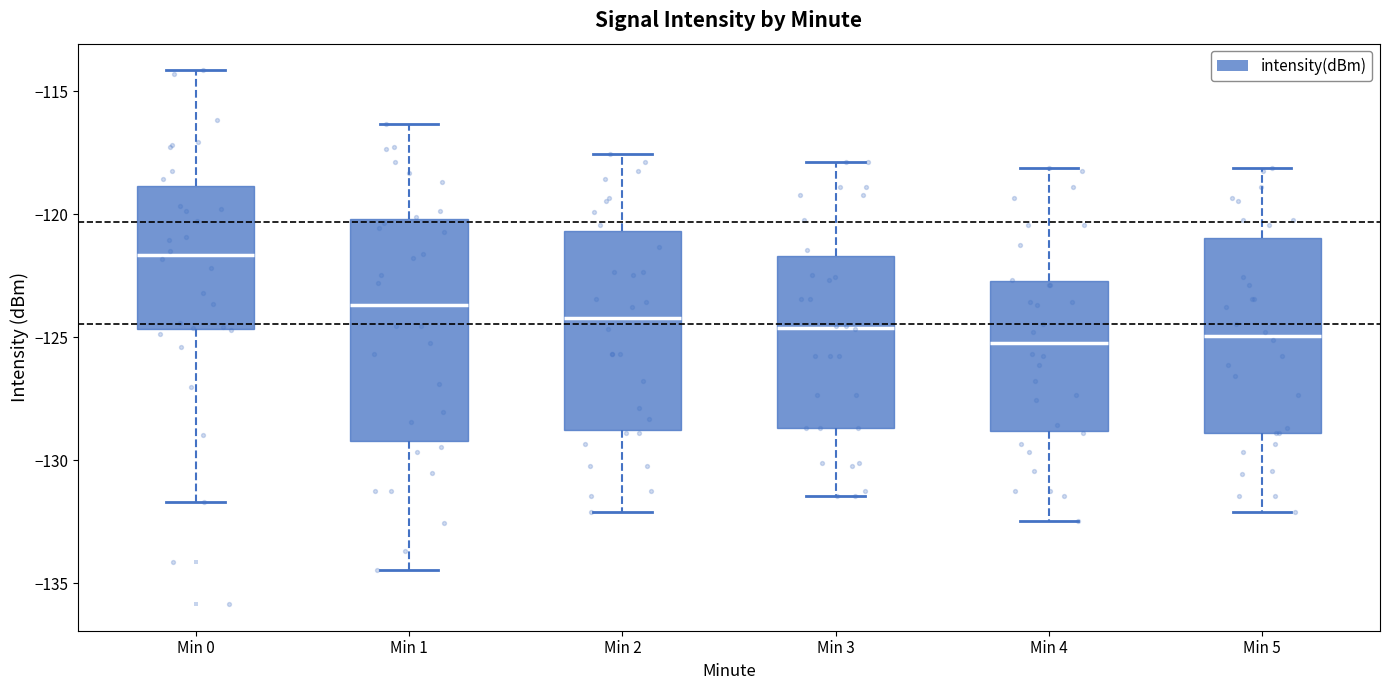

Reading left to right, transcribe this box plot: for each box, give where its median line is, the range the box spans, and where its two whiskers end, as read against the y-axis. The values are not printed on the chart, so give them approximately, as read against the axis.

Min 0: median -121.5, box -124.5 to -119.0, whiskers -131.5 to -114.0
Min 1: median -123.5, box -129.0 to -120.0, whiskers -134.5 to -116.5
Min 2: median -124.0, box -129.0 to -120.5, whiskers -132.0 to -117.5
Min 3: median -124.5, box -128.5 to -121.5, whiskers -131.5 to -118.0
Min 4: median -125.0, box -129.0 to -122.5, whiskers -132.5 to -118.0
Min 5: median -125.0, box -129.0 to -121.0, whiskers -132.0 to -118.0